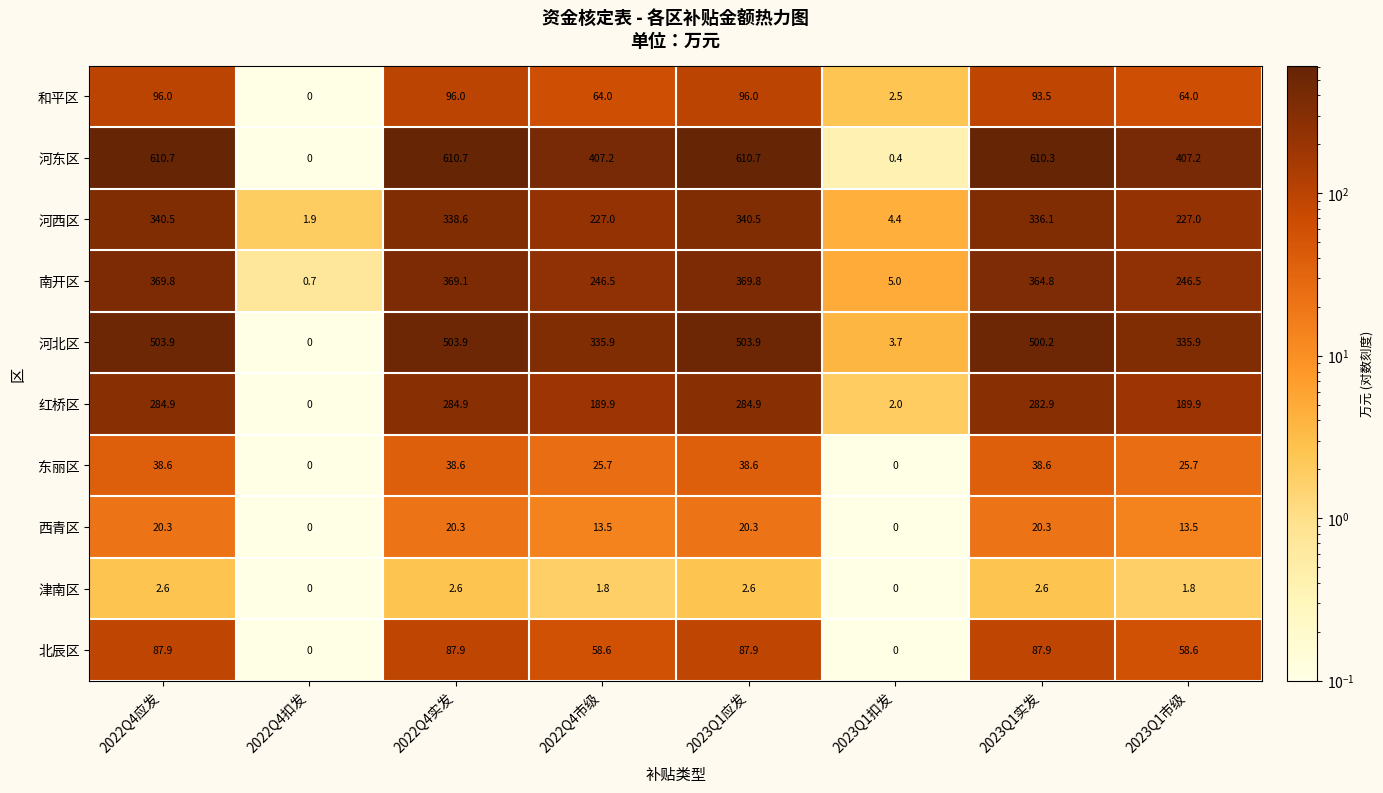

True or false: 南开区 has a value of 246.5 at 2022Q4市级.

True